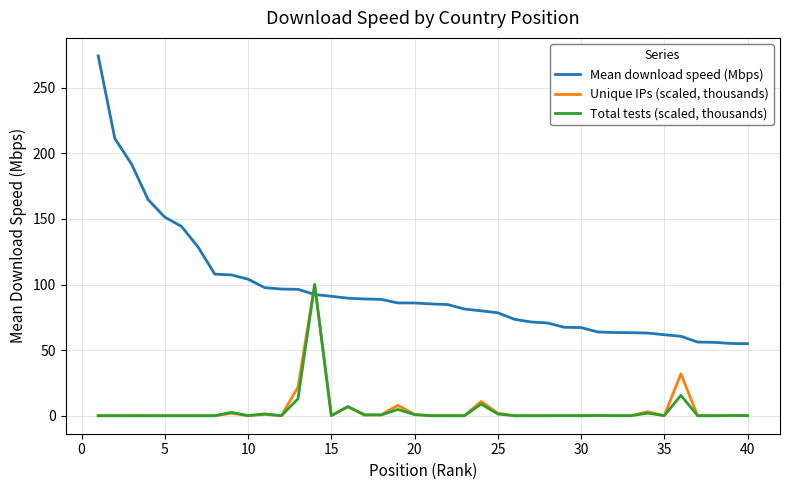

What is the maximum value for Unique IPs (scaled, thousands)?

100.0